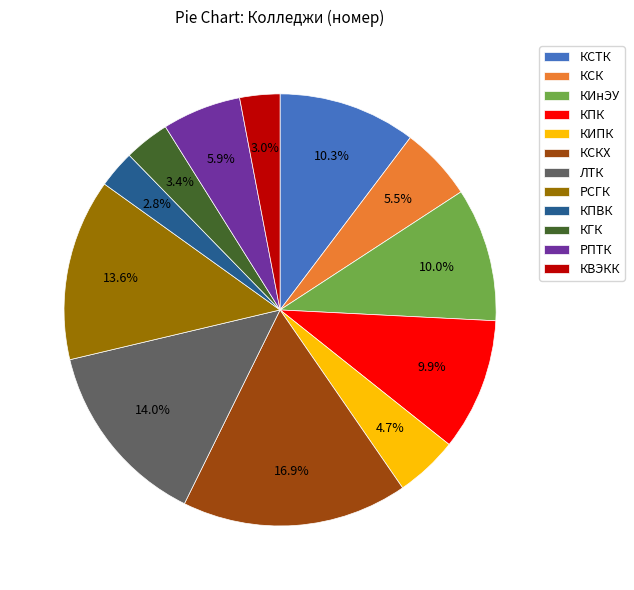

How many slices are in this pie chart?

12